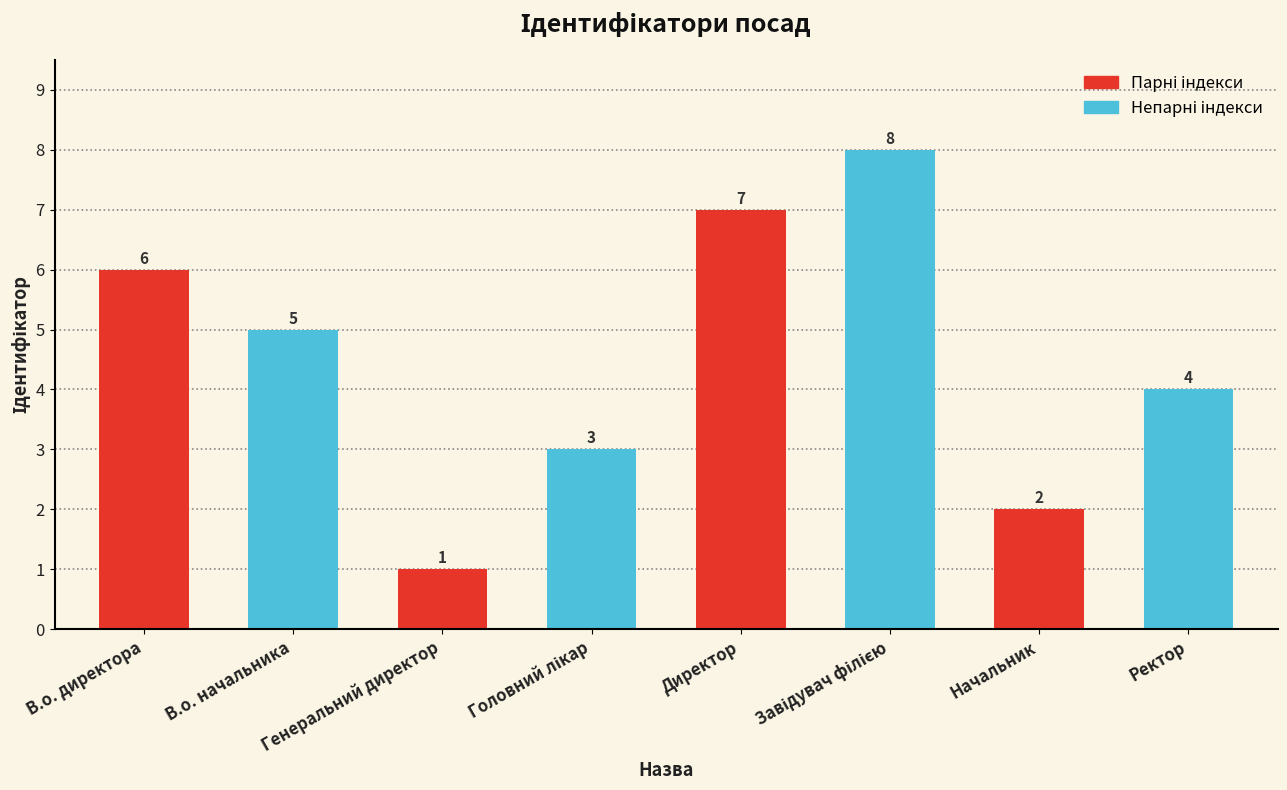

What is the value of the 7th bar from the left?

2